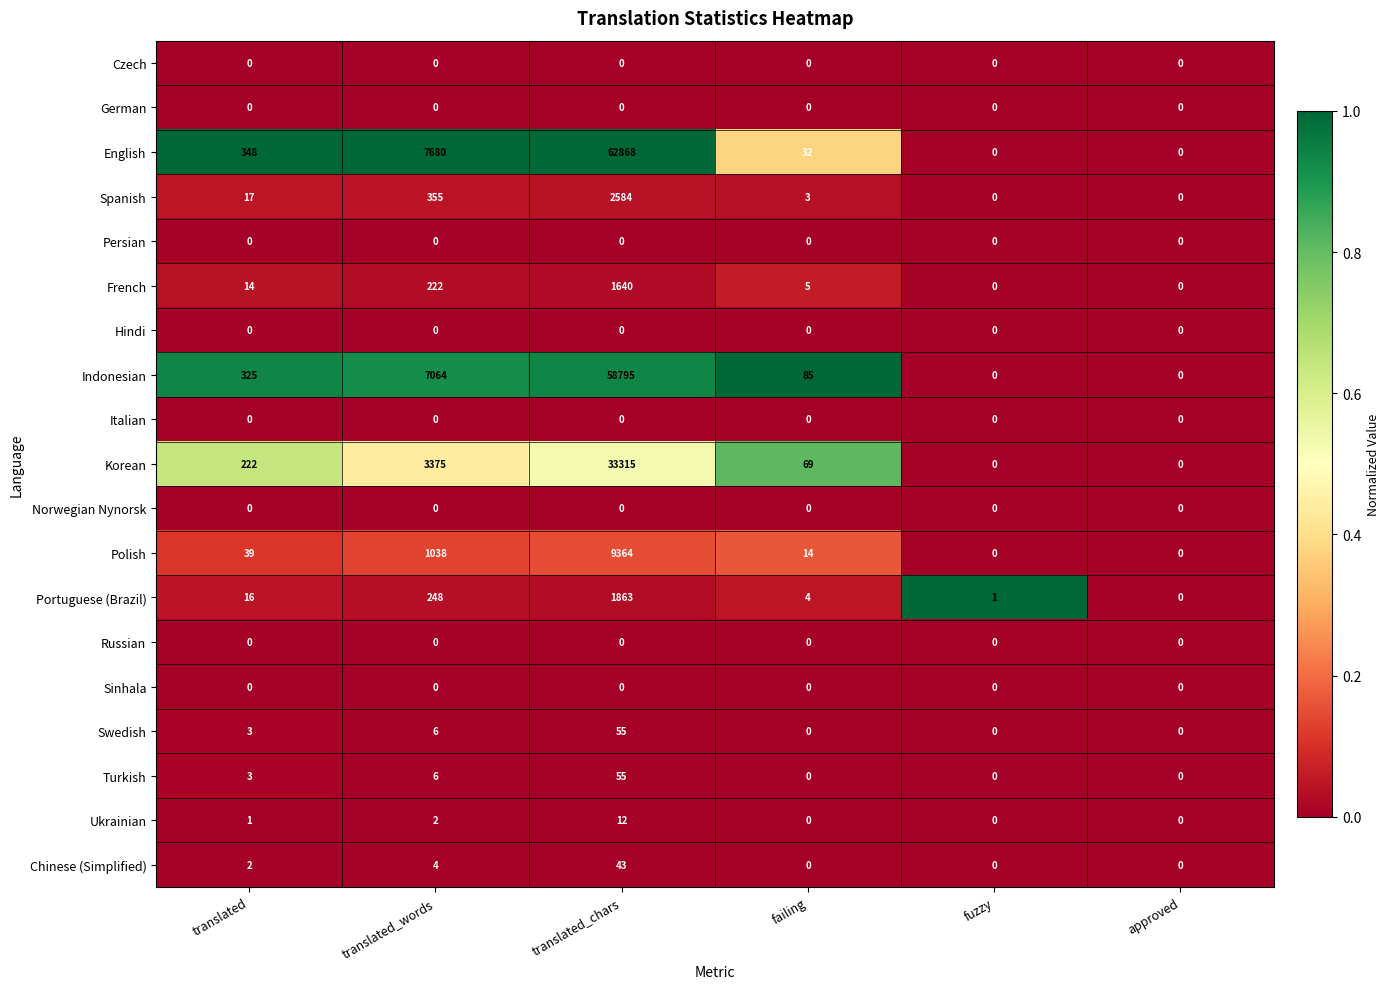

Which series has the largest total across all categories?

English